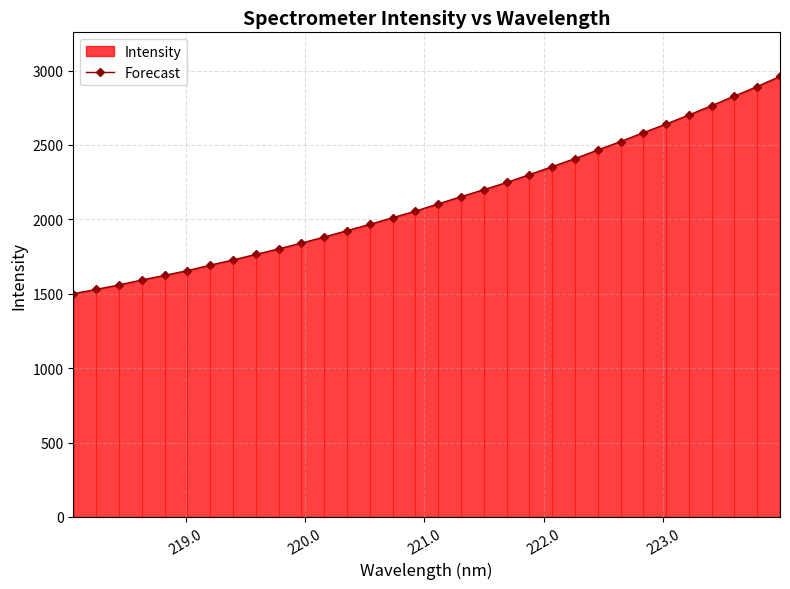

What is the average value?

2132.8